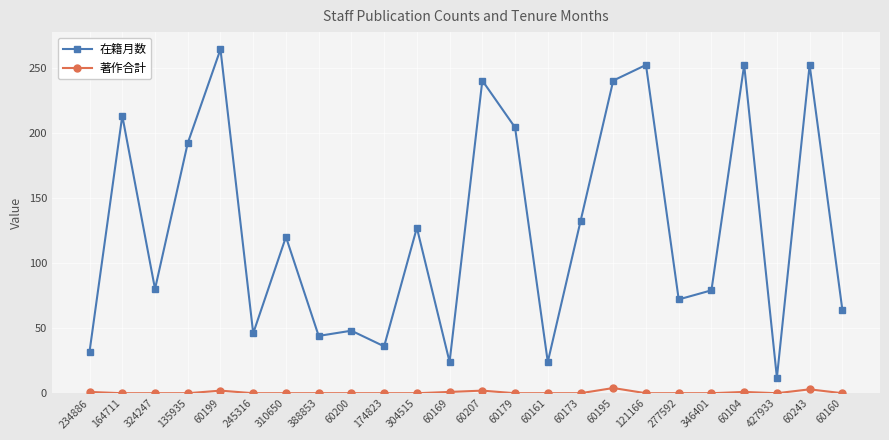

Which series has the widest spread of values?

在籍月数